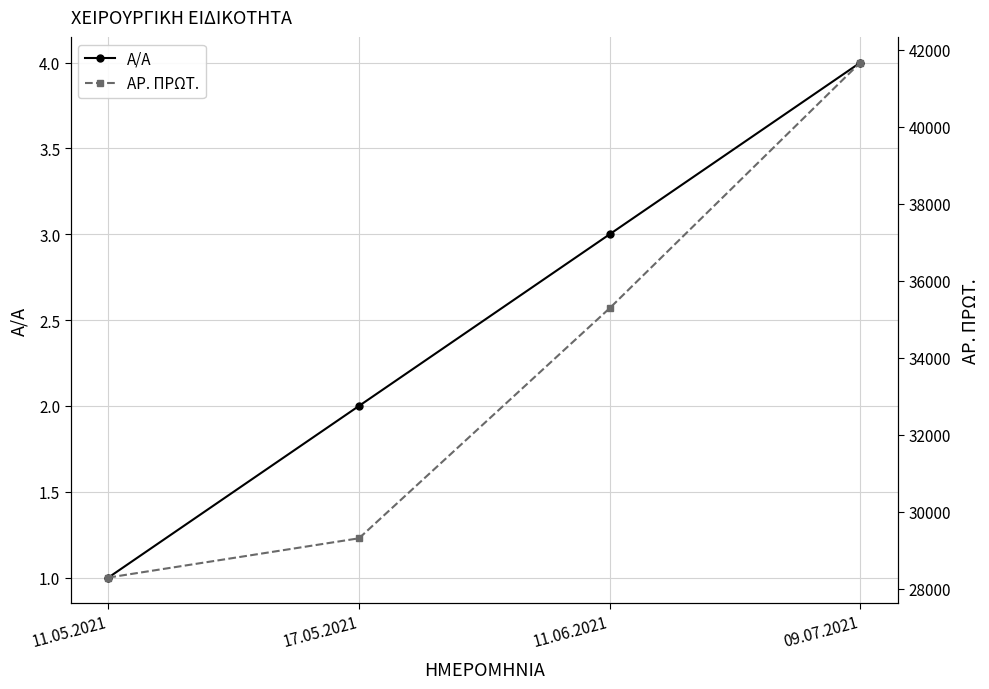

What is the difference between the Α/Α values at 09.07.2021 and 11.05.2021?

3